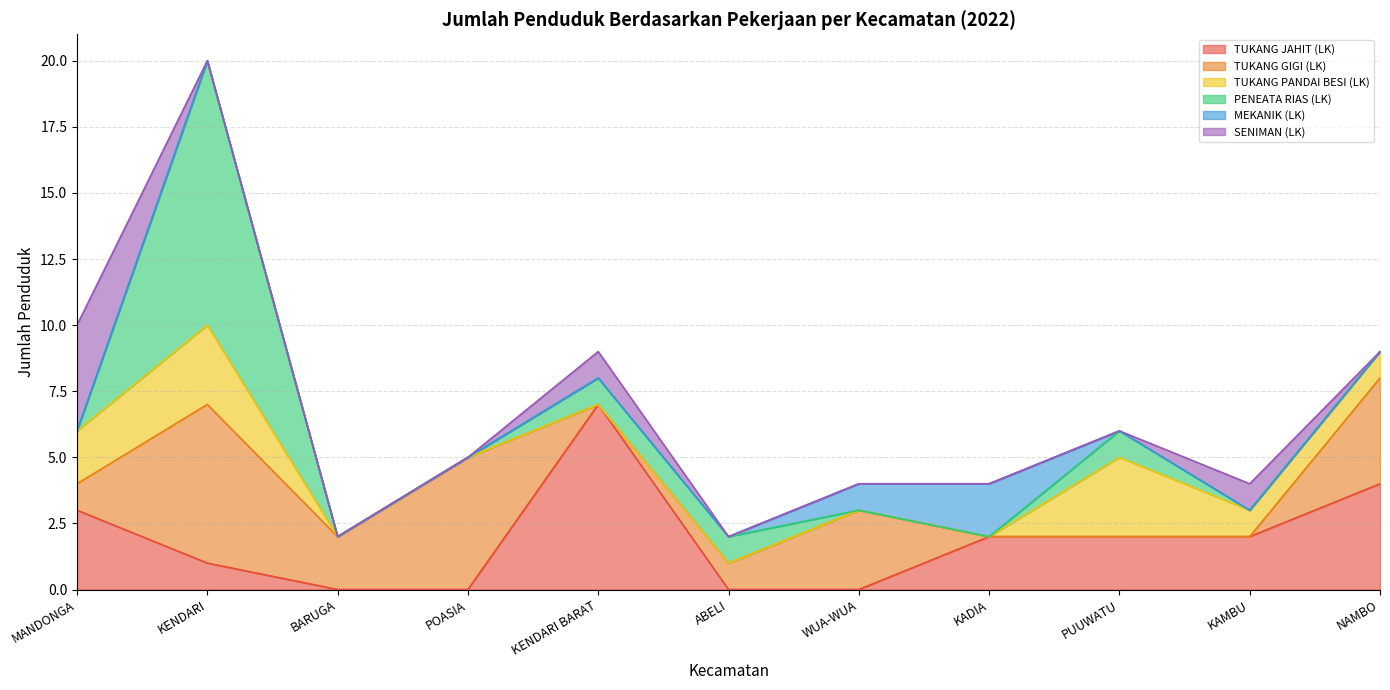

True or false: TUKANG PANDAI BESI (LK) has more than 0 points higher than both neighbors.

True